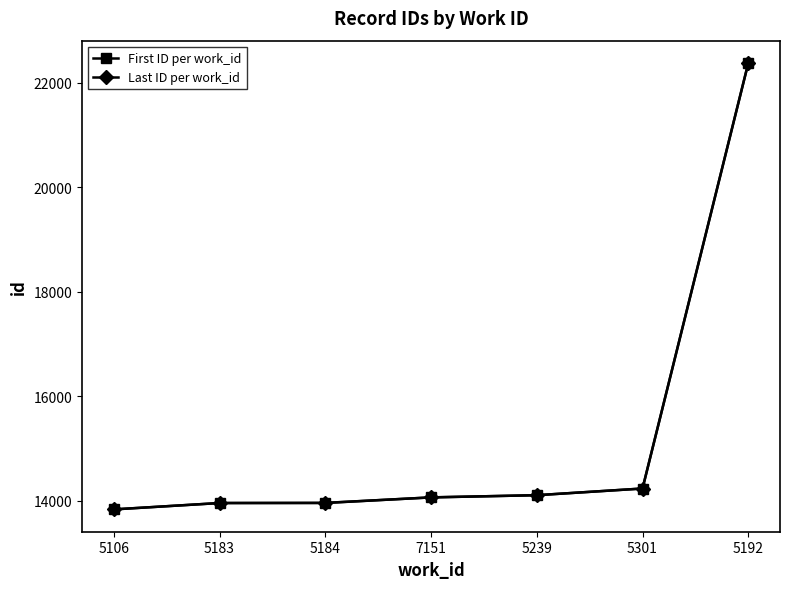

True or false: Last ID per work_id has more than 2 interior local peaks.

False